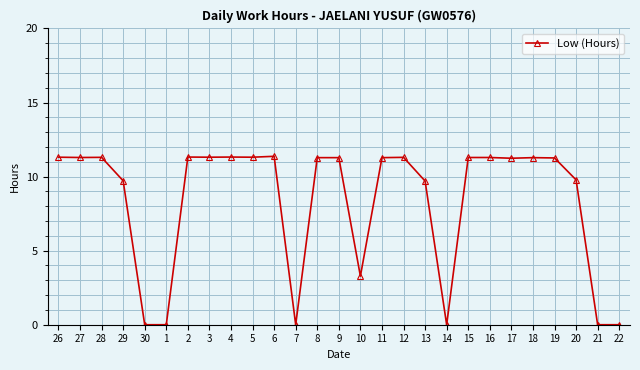

The value at 22 is 4.6. True or false?

False